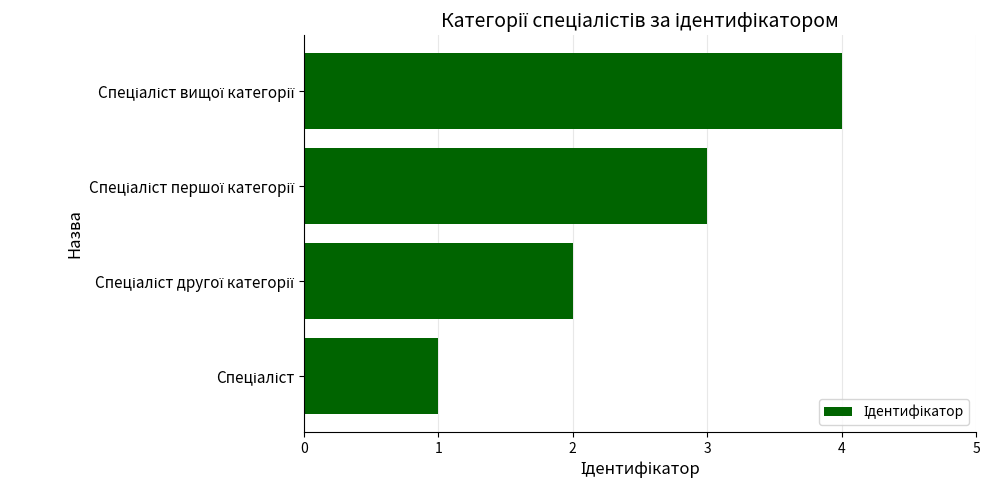

What is the maximum value shown in the chart?

4